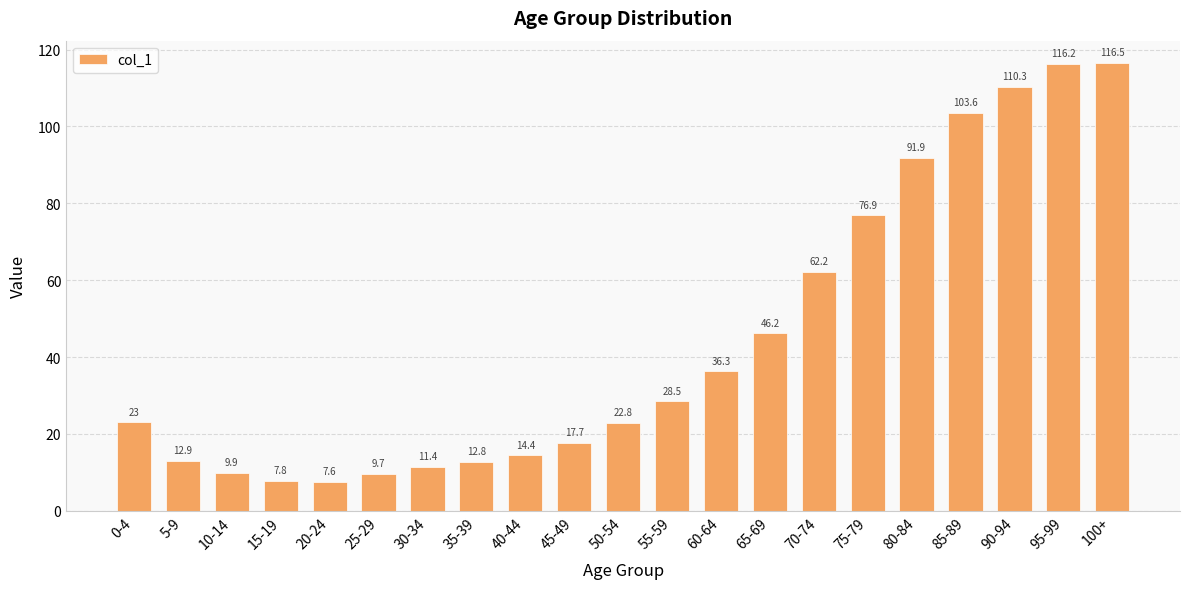

How many values are below 23?

10